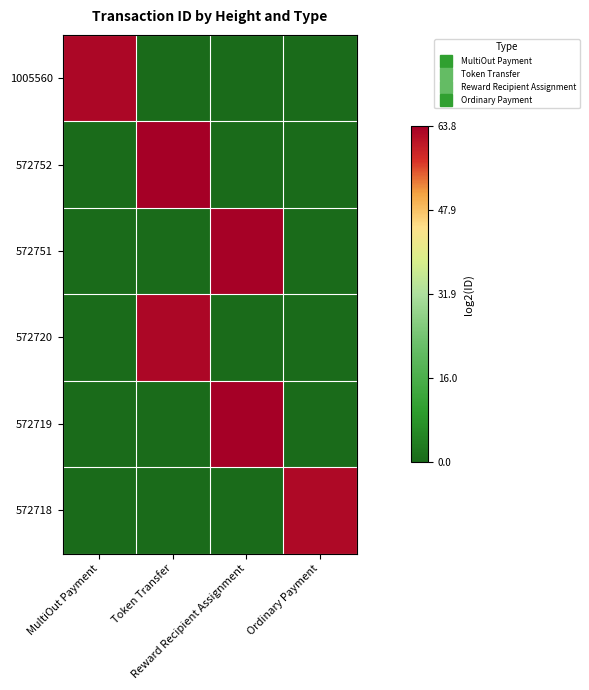

What is the difference between the highest and lowest values at Ordinary Payment?

62.4